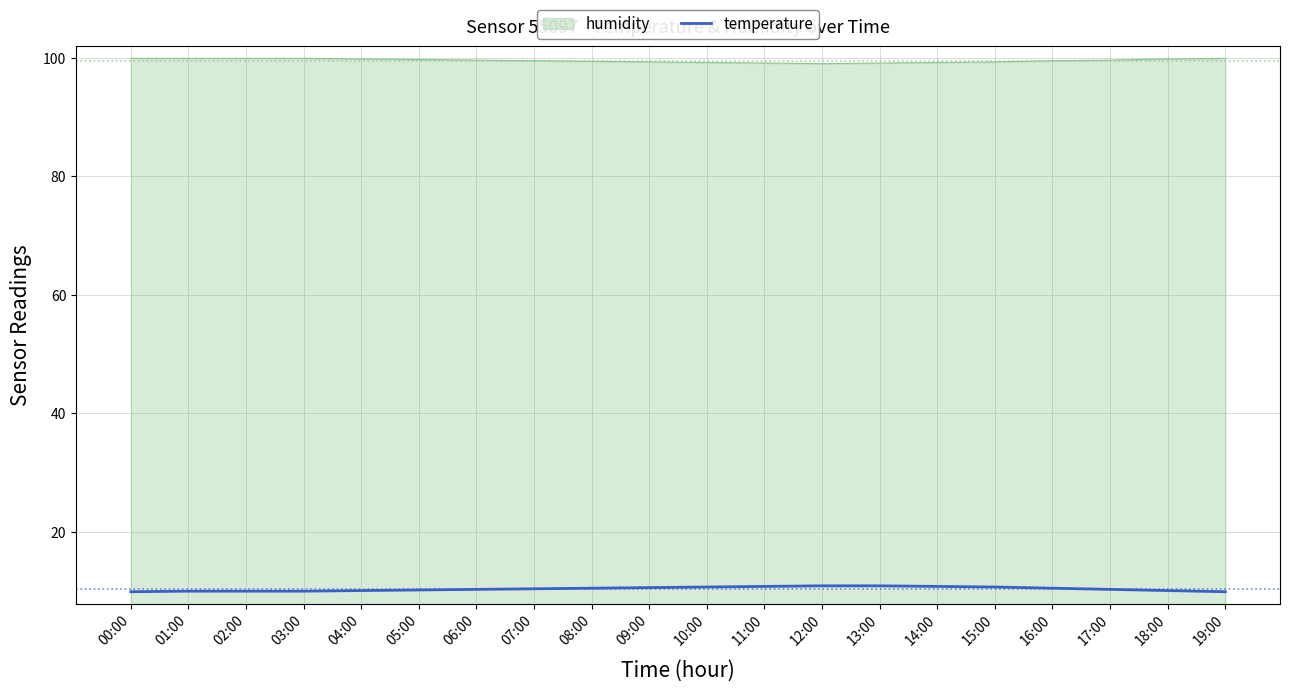

What is the difference between the highest and lowest values at 13:00?

88.2